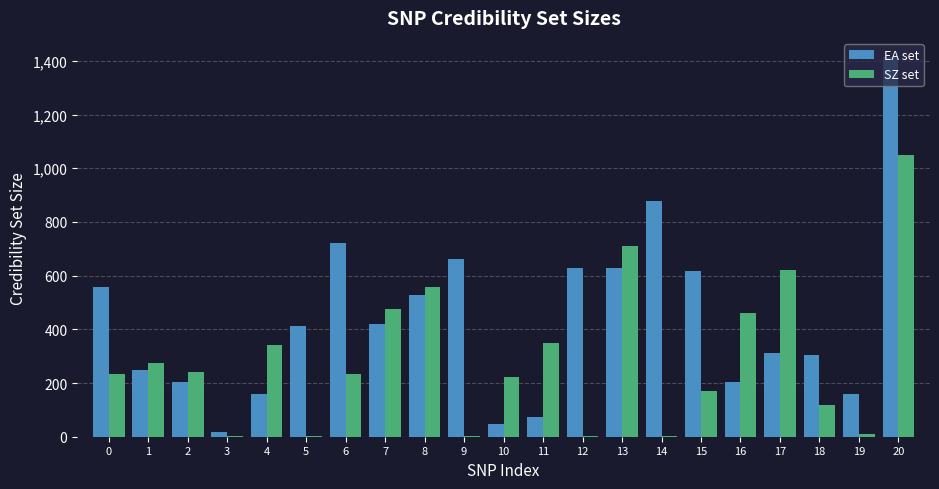

What is the greatest value displayed?

1415